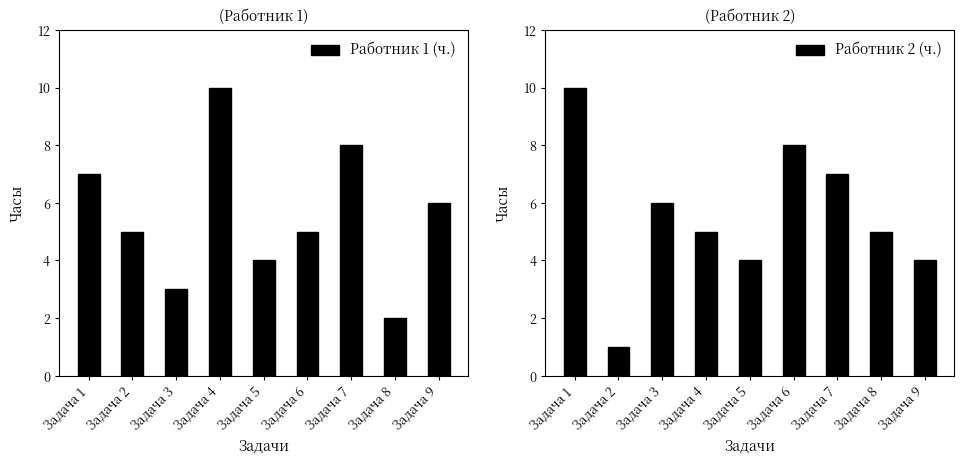

What is the sum of all Работник 1 (ч.) values?

50